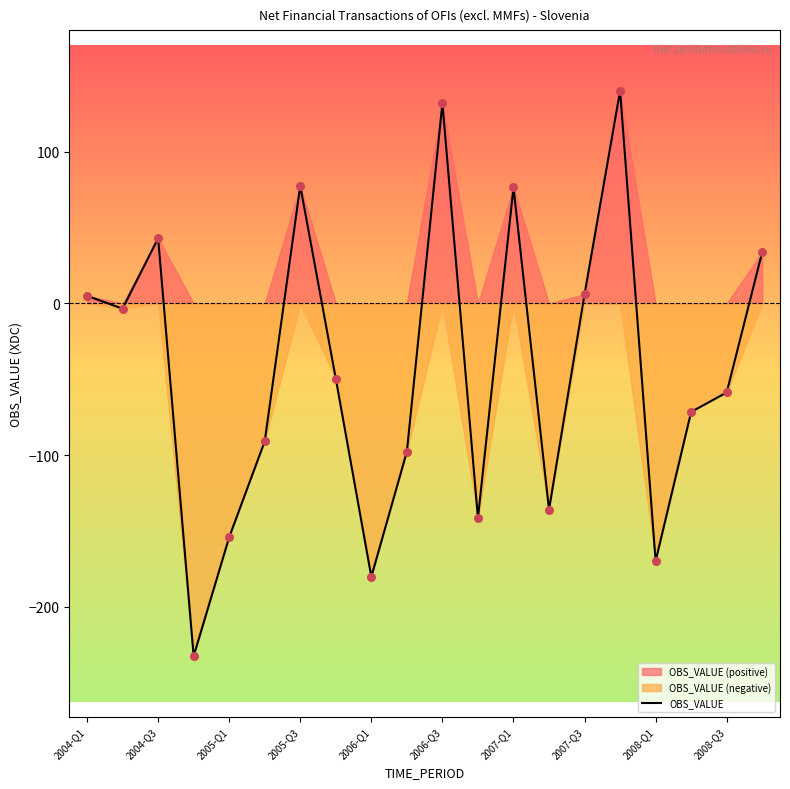

Between 10 and 2008-Q3, which is larger?

10